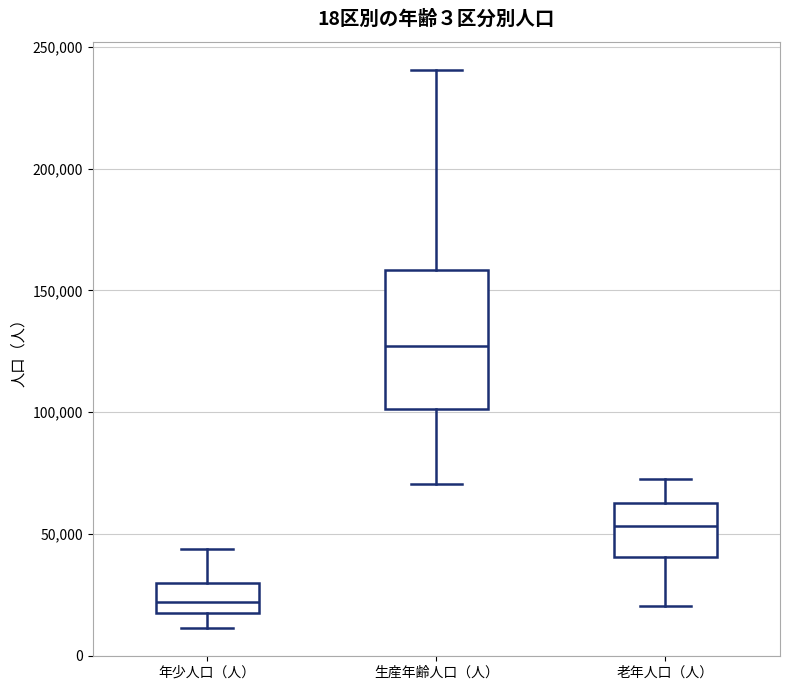

Comparing the boxes themselves (not the whiskers), which one is the tallest?

生産年齢人口（人）